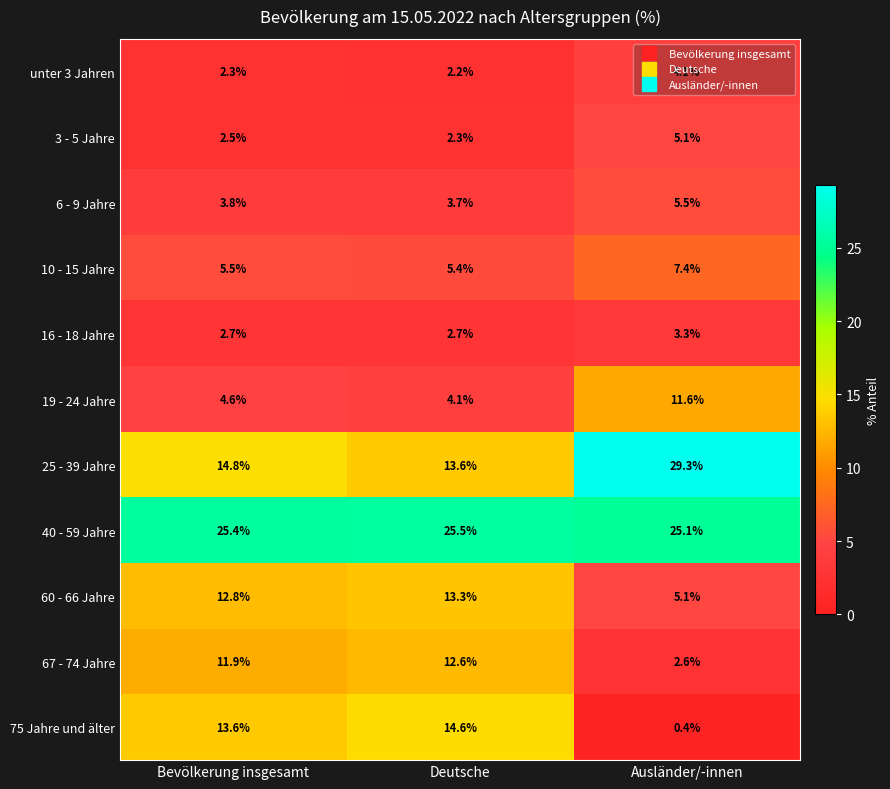

List the labels in order of 6 - 9 Jahre value, largest first.

Ausländer/-innen, Bevölkerung insgesamt, Deutsche